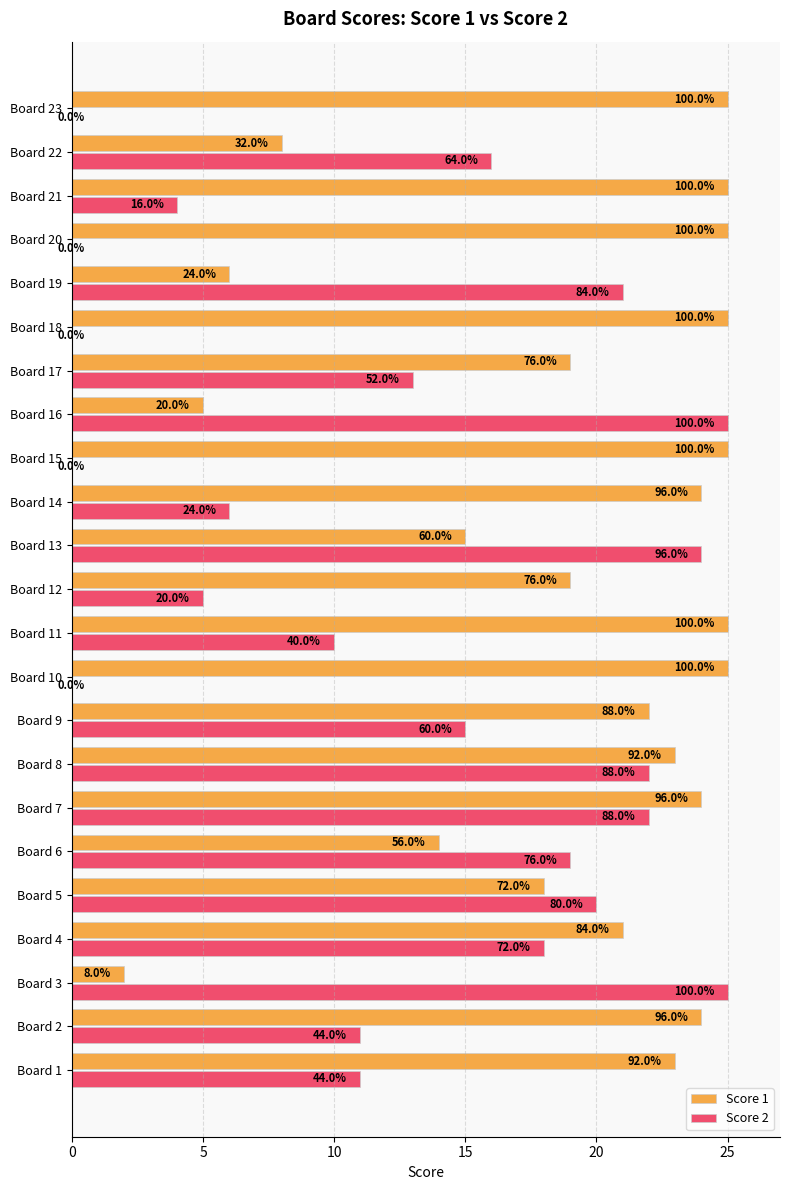

What are all the series names shown in the legend?

Score 1, Score 2